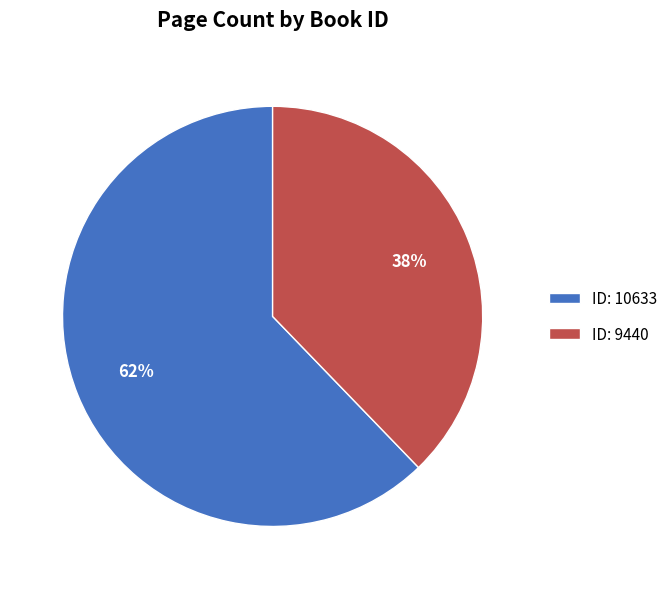

To the nearest percent, what percentage of the pie is ID: 9440?

38%